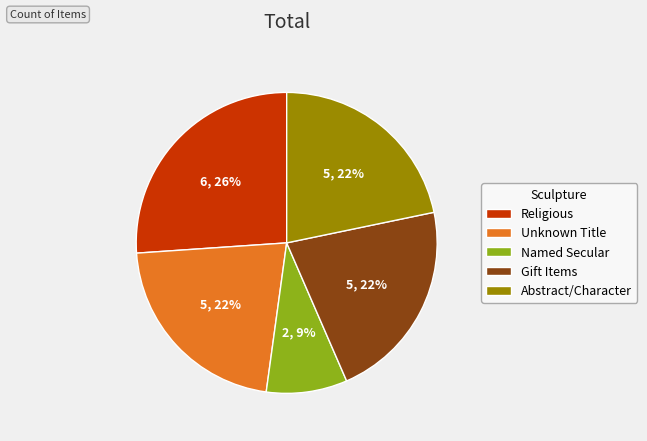

Approximately how many times larger is the value at Abstract/Character compared to Unknown Title?

1.0